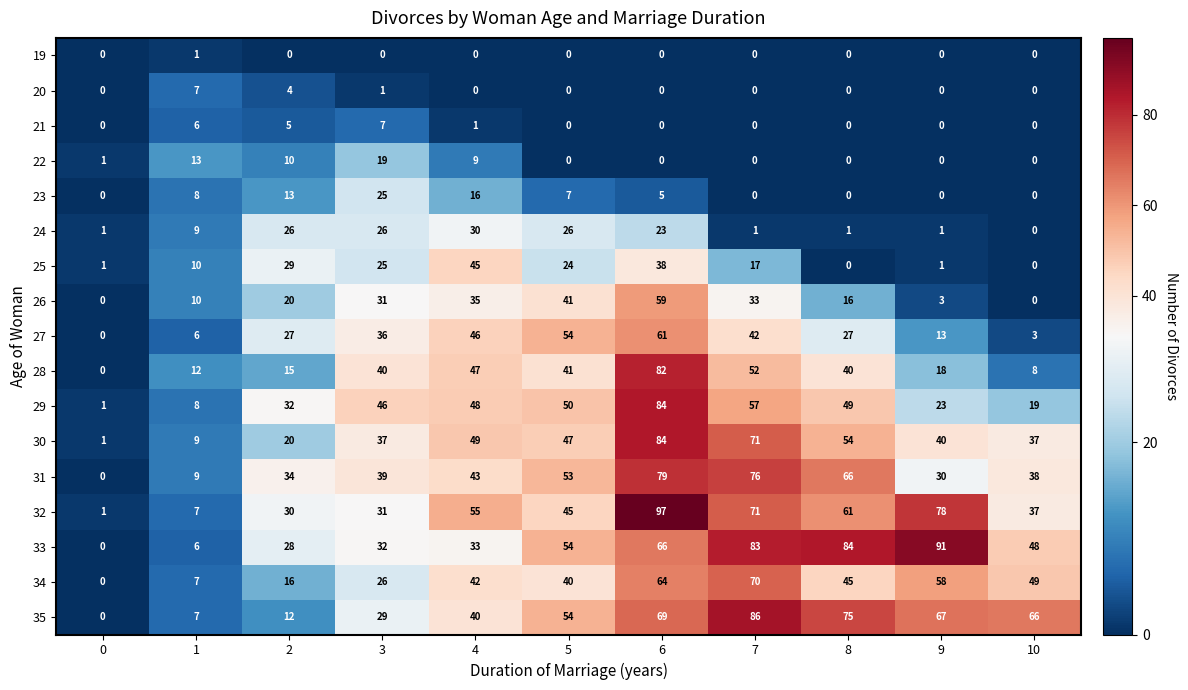

What is the maximum value shown in the chart?

97